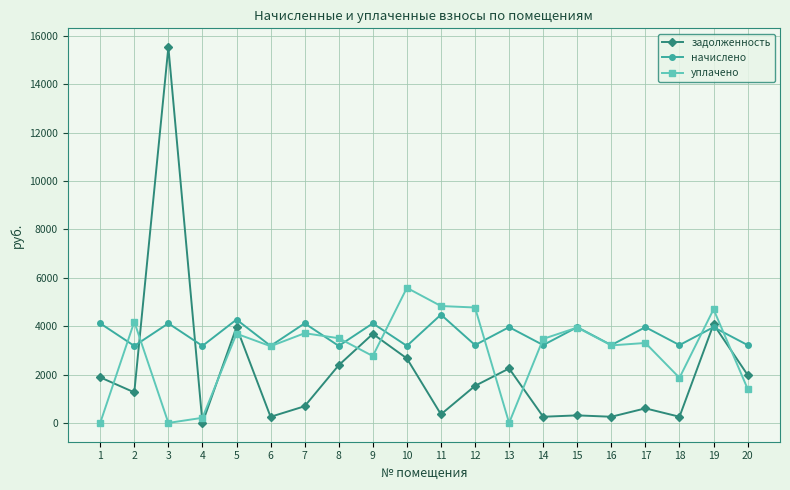

At which category is the sum across all series the highest?

3